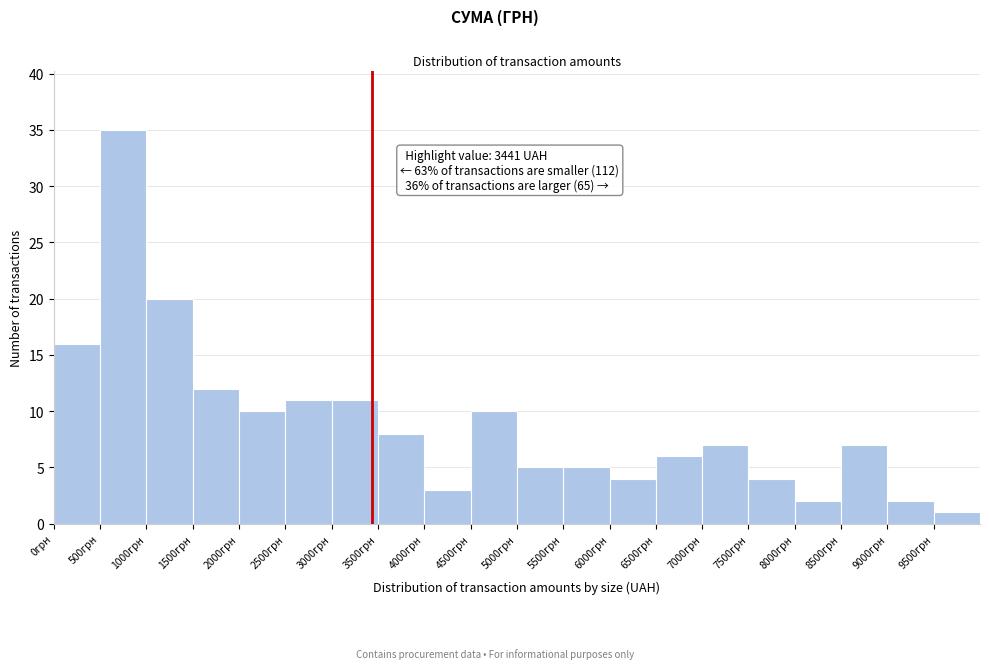

Over which range of the x-axis is the bar tallest?

500 to 1000